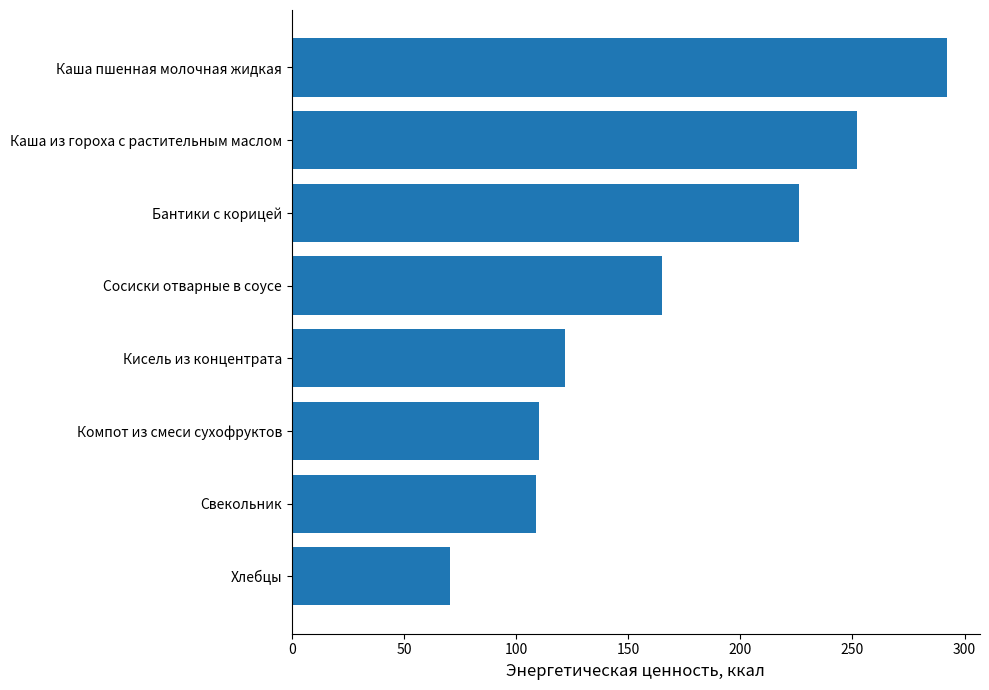

Where is the data nearest to the value 181?

Сосиски отварные в соусе